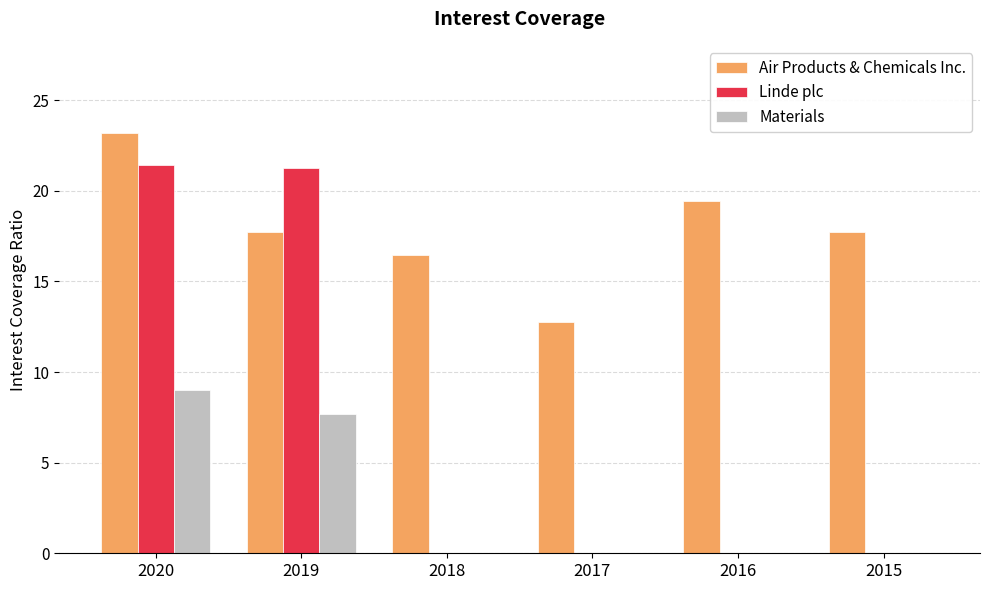

Which series has the largest range (max minus min)?

Linde plc